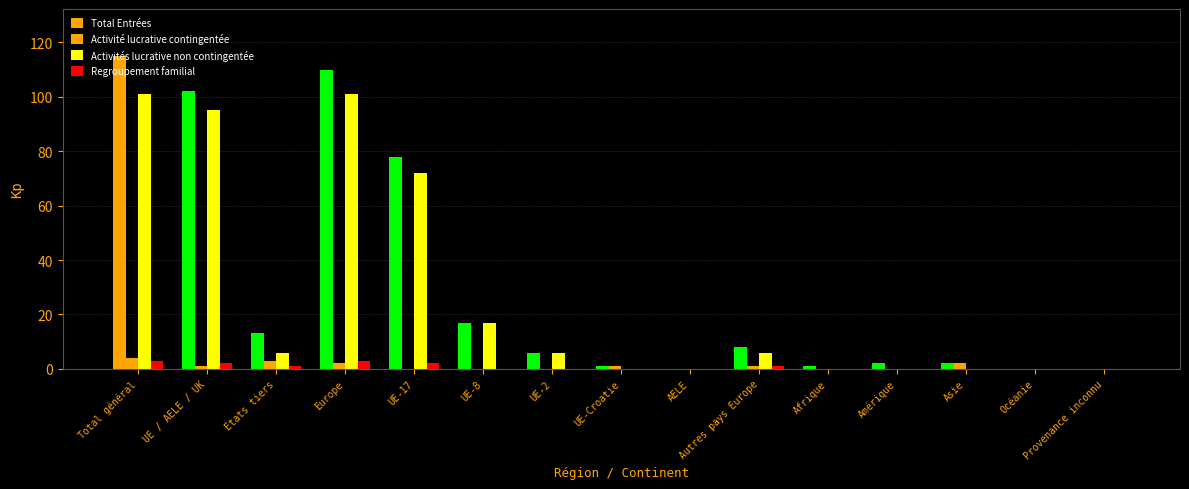

Count the number of categories in the chart.

15